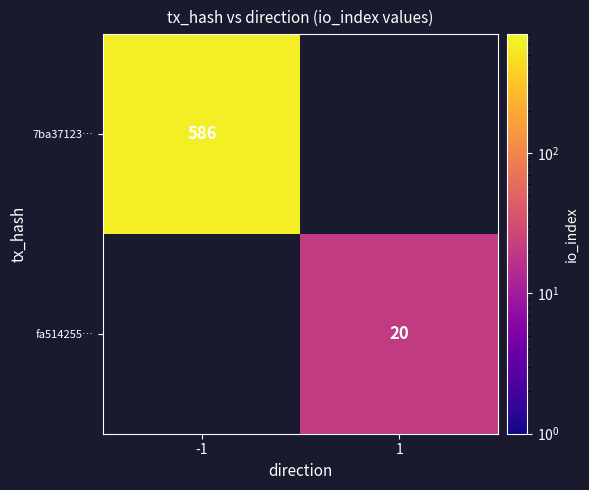

The fa514255… series shows 20 at 1. True or false?

True